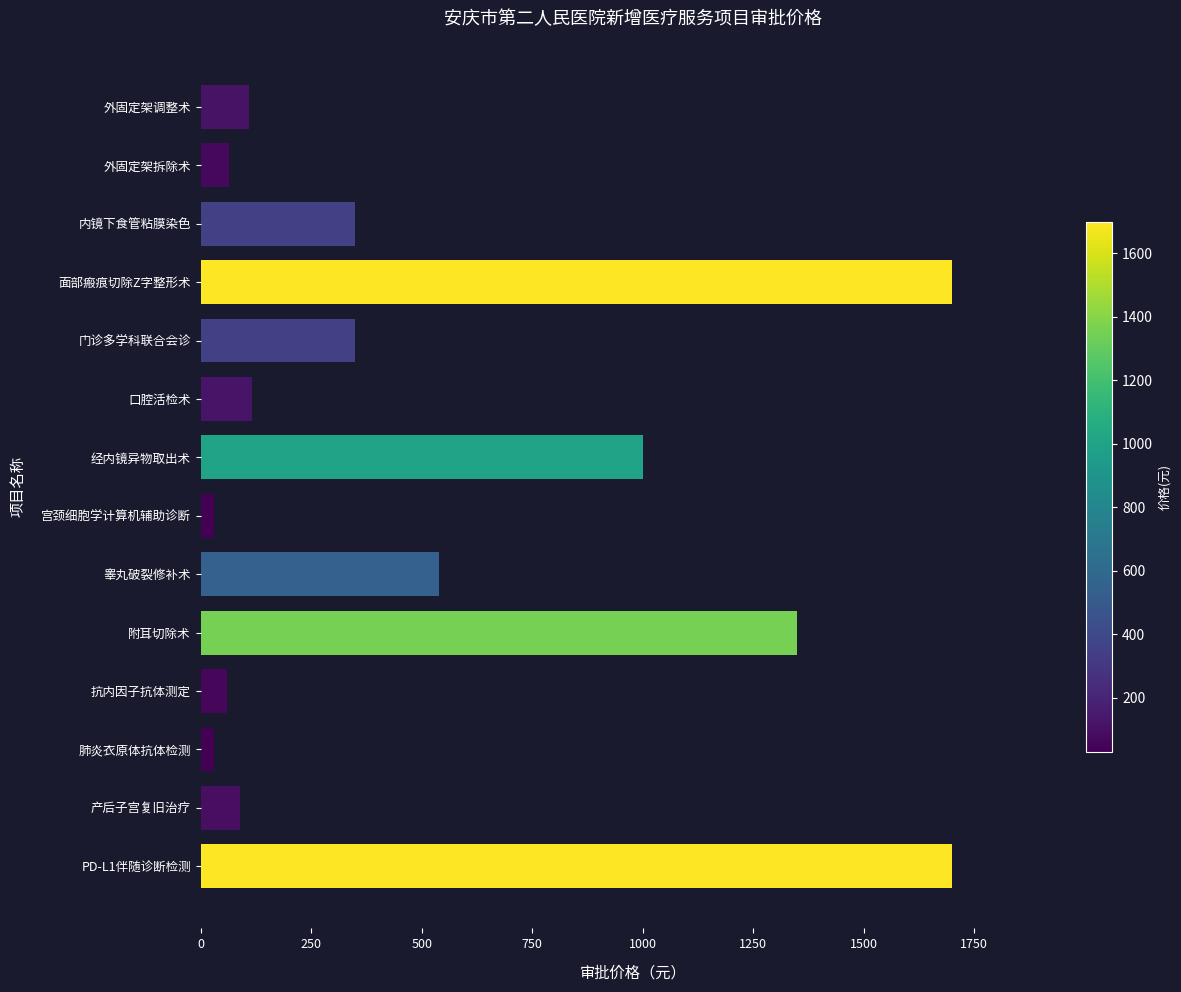

The chart shows a value of 544 at 门诊多学科联合会诊. True or false?

False